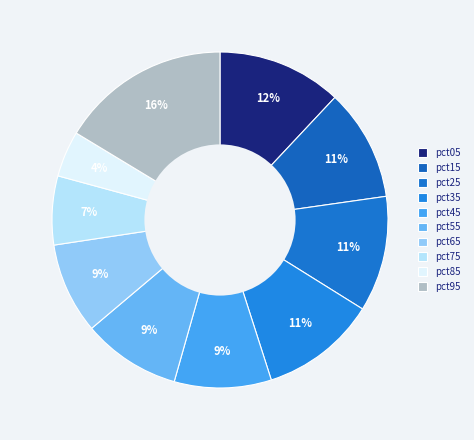

Rank the categories by value from lowest to highest.

pct85, pct75, pct65, pct45, pct55, pct15, pct25, pct35, pct05, pct95